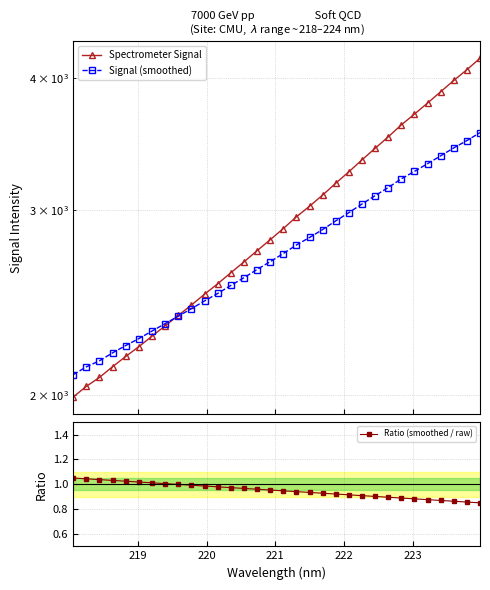

Is it true that Ratio (smoothed / raw) equals 1.3 at 15?

False